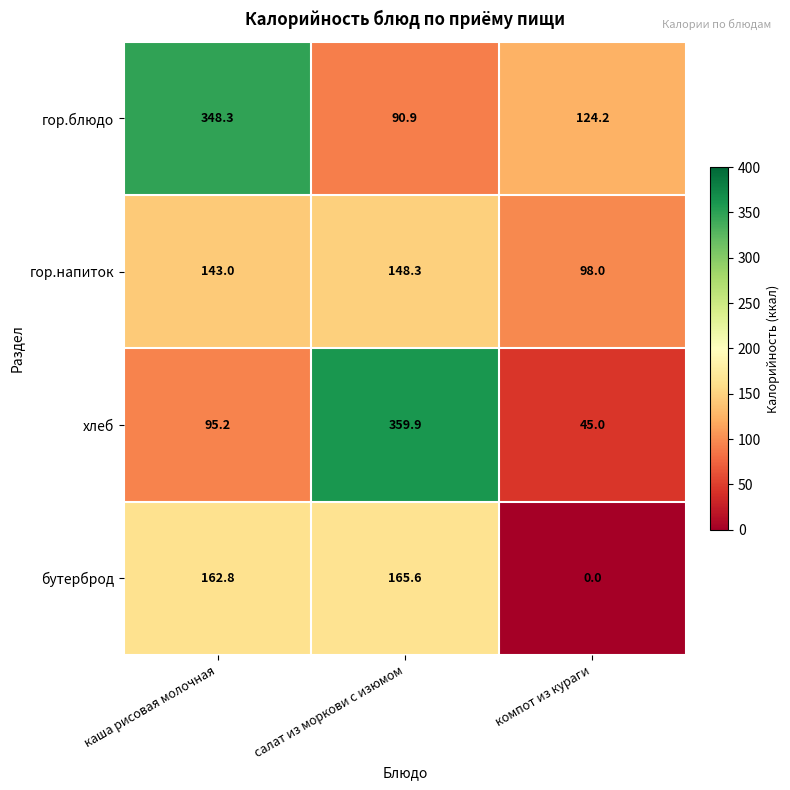

Between каша рисовая молочная and компот из кураги, which series saw the biggest shift?

гор.блюдо